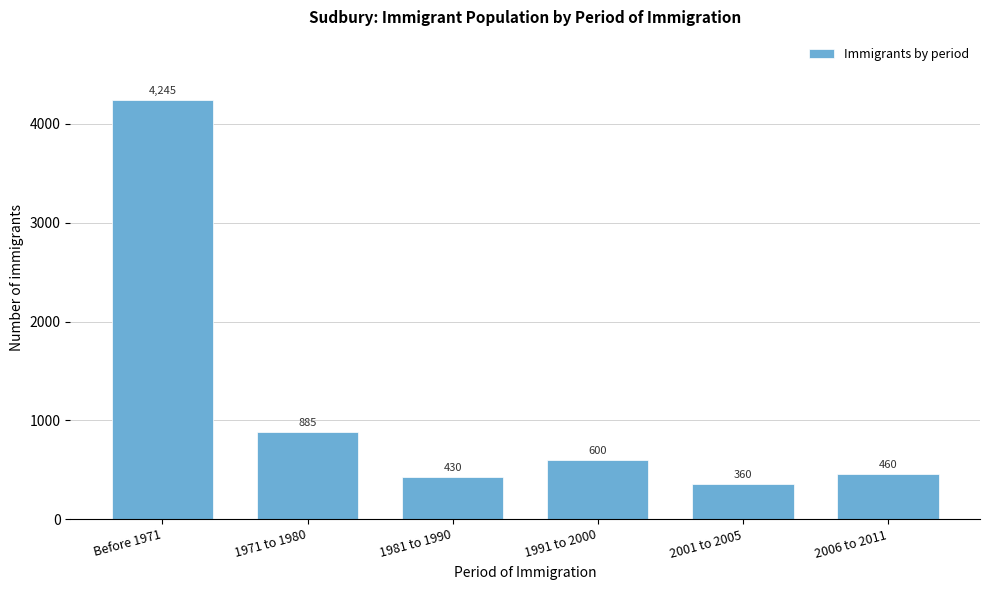

Reading left to right, transcribe all the data shown in this chart.

Before 1971=4245	1971 to 1980=885	1981 to 1990=430	1991 to 2000=600	2001 to 2005=360	2006 to 2011=460